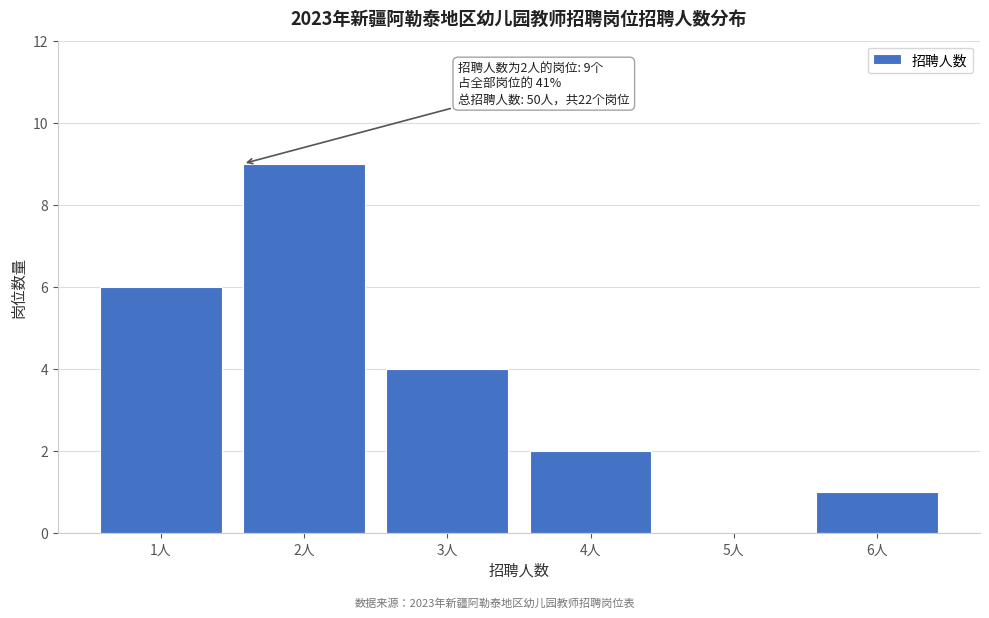

Reading left to right, extract all data points from this chart.

1人=6	2人=9	3人=4	4人=2	5人=0	6人=1